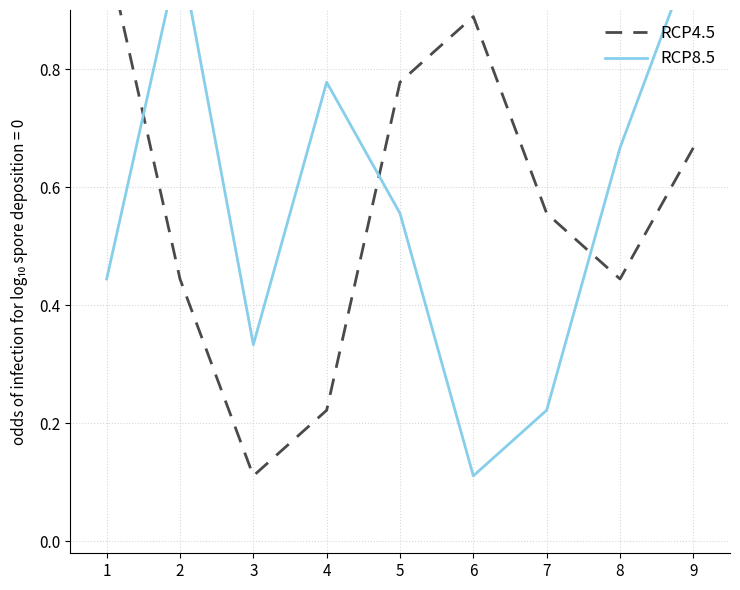

Reading left to right, what are all the values shown in this chart?

RCP4.5: 1.0	0.4	0.1	0.2	0.8	0.9	0.6	0.4	0.7
RCP8.5: 0.4	1.0	0.3	0.8	0.6	0.1	0.2	0.7	1.0